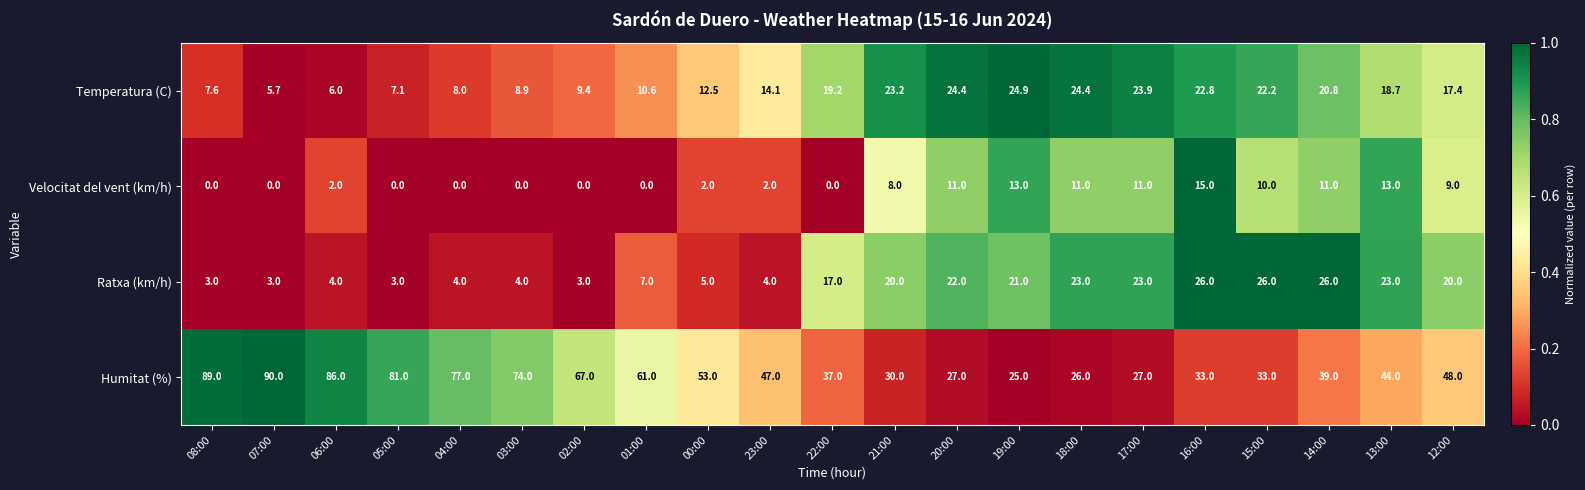

What is the difference between the Temperatura (C) values at 12:00 and 15:00?

4.8